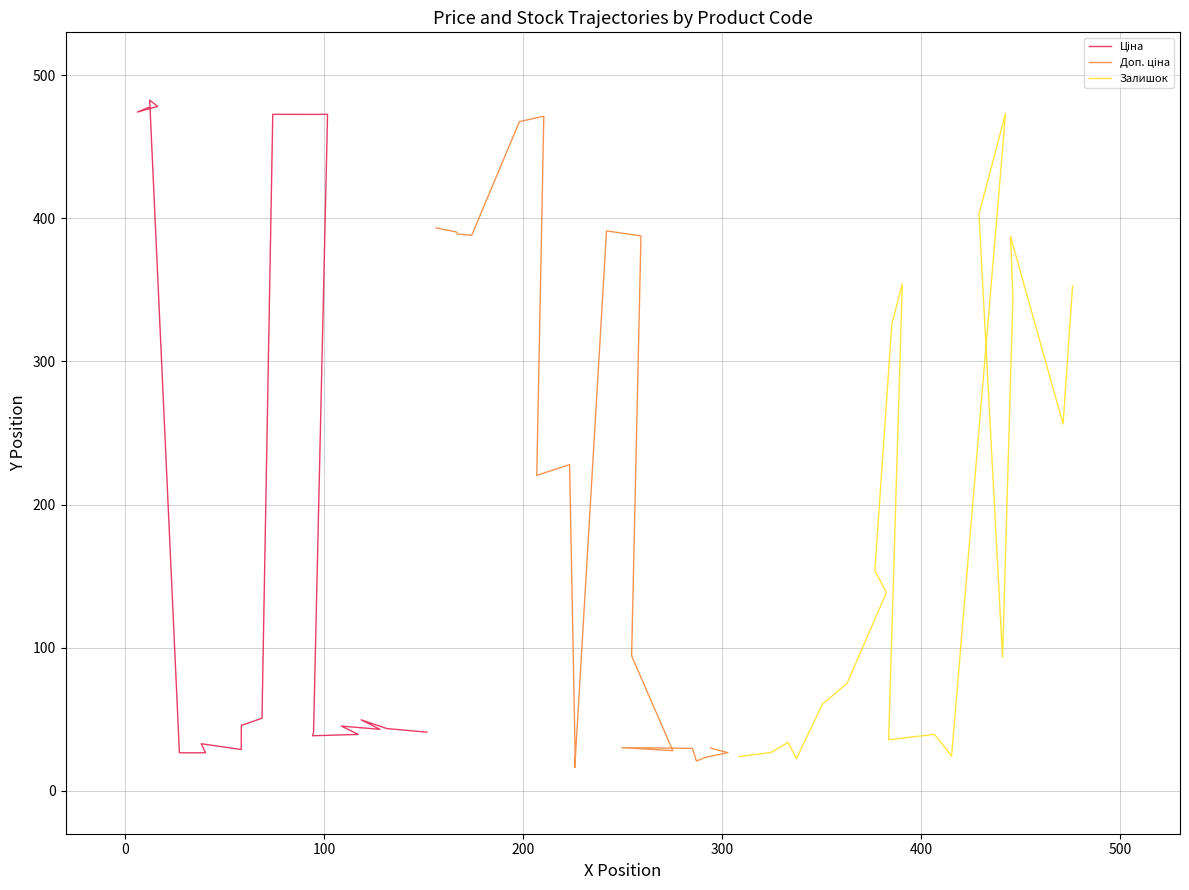

True or false: Доп. ціна has more than 0 interior local peaks.

True